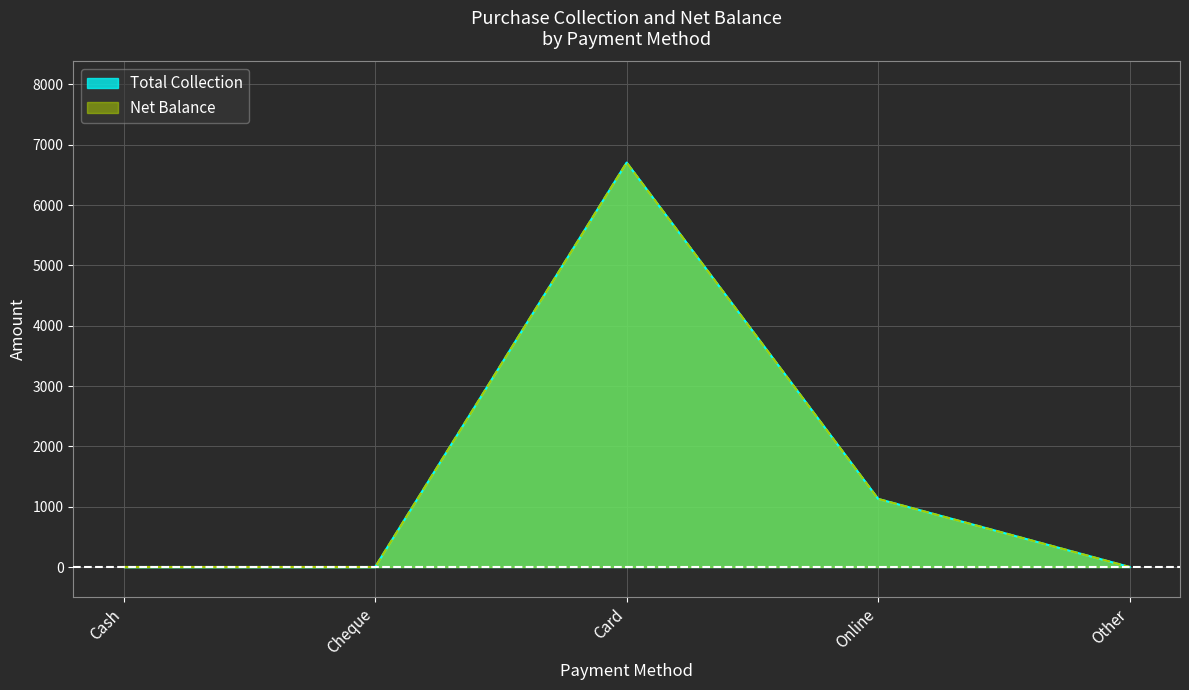

What is the total value across all series at Online?

2257.5